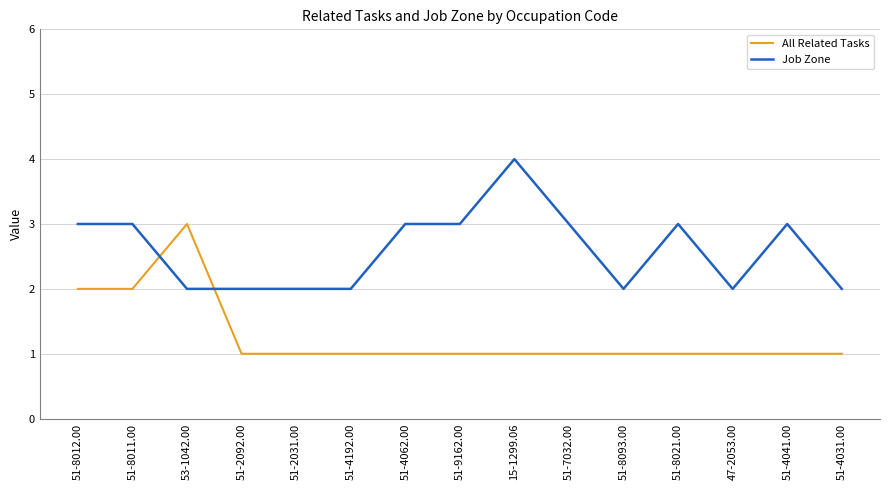

Reading right to left, transcribe all the data shown in this chart.

All Related Tasks: 51-4031.00=1	51-4041.00=1	47-2053.00=1	51-8021.00=1	51-8093.00=1	51-7032.00=1	15-1299.06=1	51-9162.00=1	51-4062.00=1	51-4192.00=1	51-2031.00=1	51-2092.00=1	53-1042.00=3	51-8011.00=2	51-8012.00=2
Job Zone: 51-4031.00=2	51-4041.00=3	47-2053.00=2	51-8021.00=3	51-8093.00=2	51-7032.00=3	15-1299.06=4	51-9162.00=3	51-4062.00=3	51-4192.00=2	51-2031.00=2	51-2092.00=2	53-1042.00=2	51-8011.00=3	51-8012.00=3